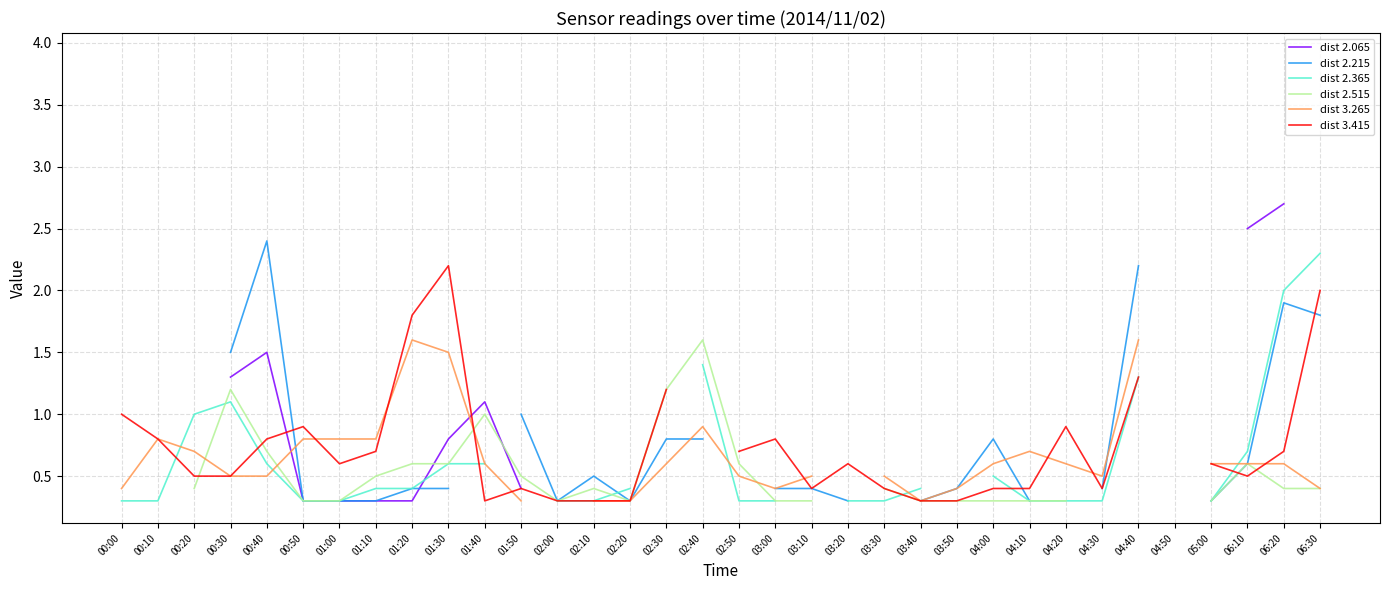

Does the chart display data point markers on the line(s)?

No